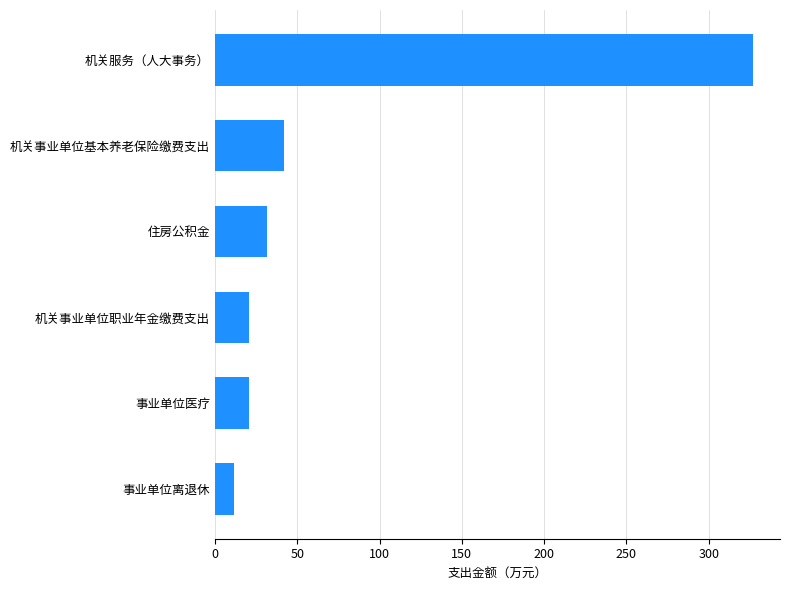

What is the difference between the second highest and second lowest values?

21.3